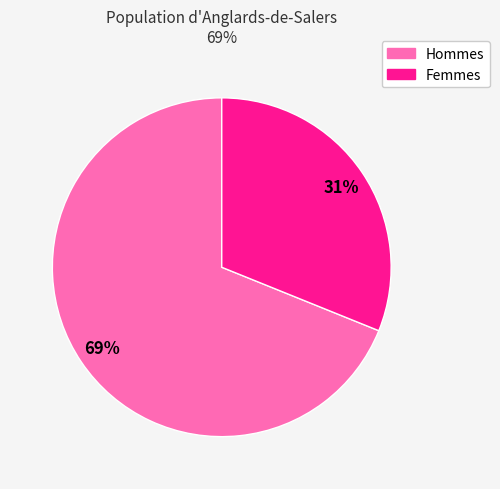

To the nearest percent, what is the average slice percentage?

50%